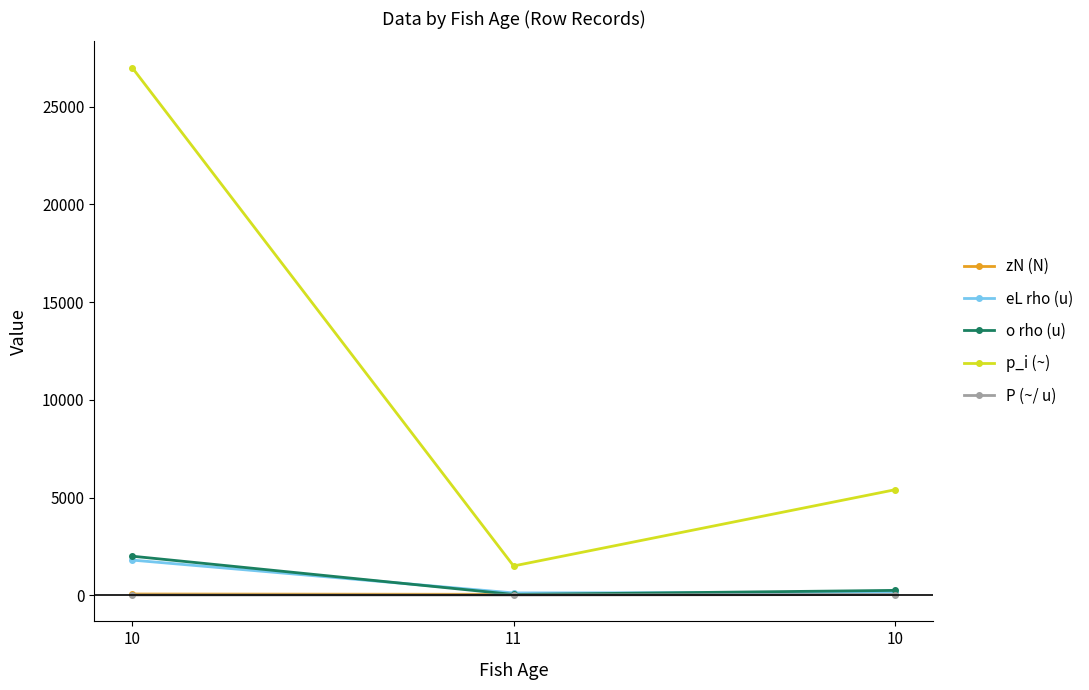

Reading right to left, extract all data points from this chart.

zN (N): 43.0	48.0	63.0
eL rho (u): 145.0	120.0	1800.0
o rho (u): 250.0	40.0	2000.0
p_i (~): 5400.0	1500.0	27000.0
P (~/ u): 37.2	12.5	15.0